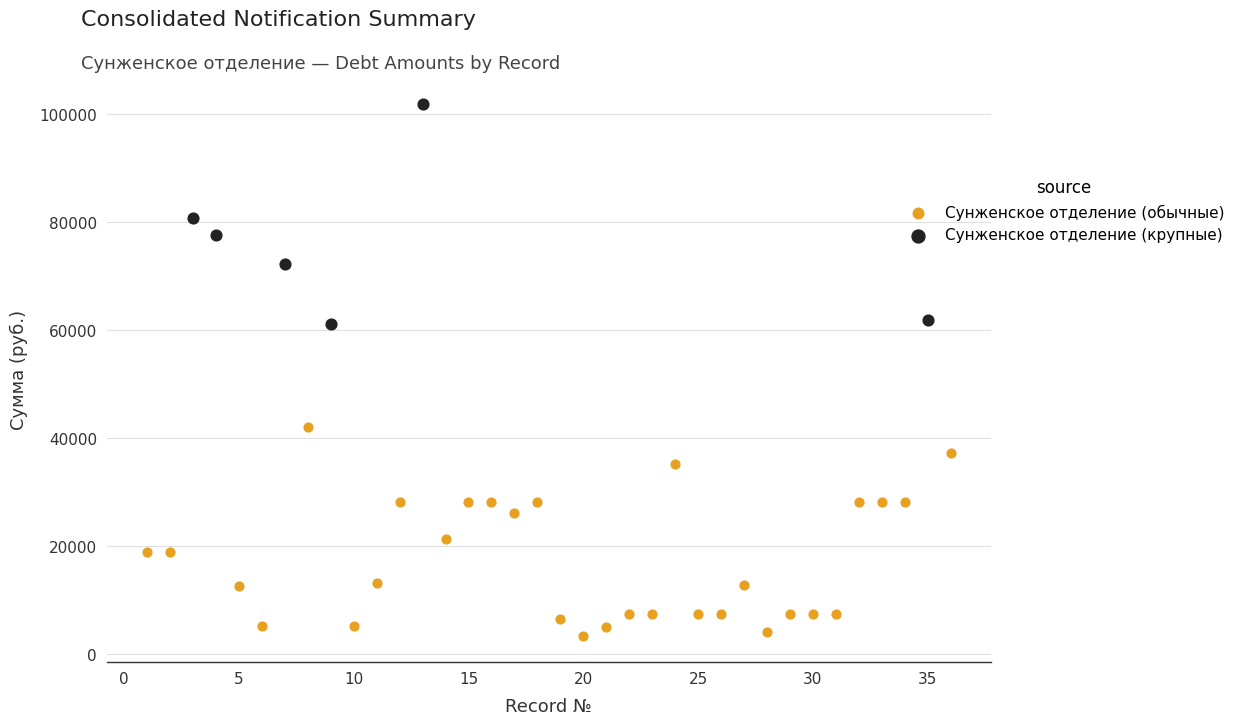

Which series reaches the minimum Y coordinate?

Сунженское отделение (обычные)